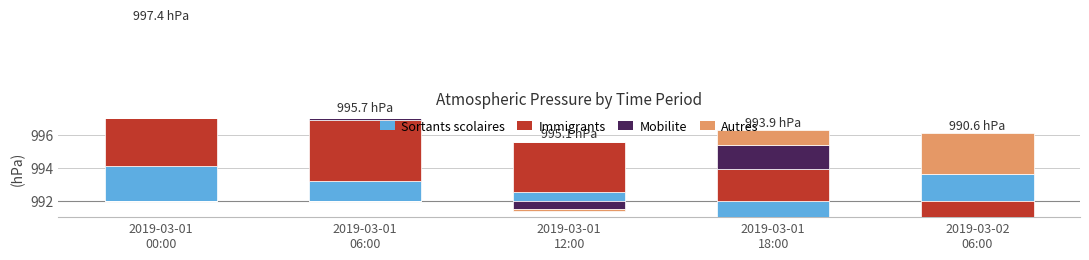

At how many categories does at least one series exceed 0?

5